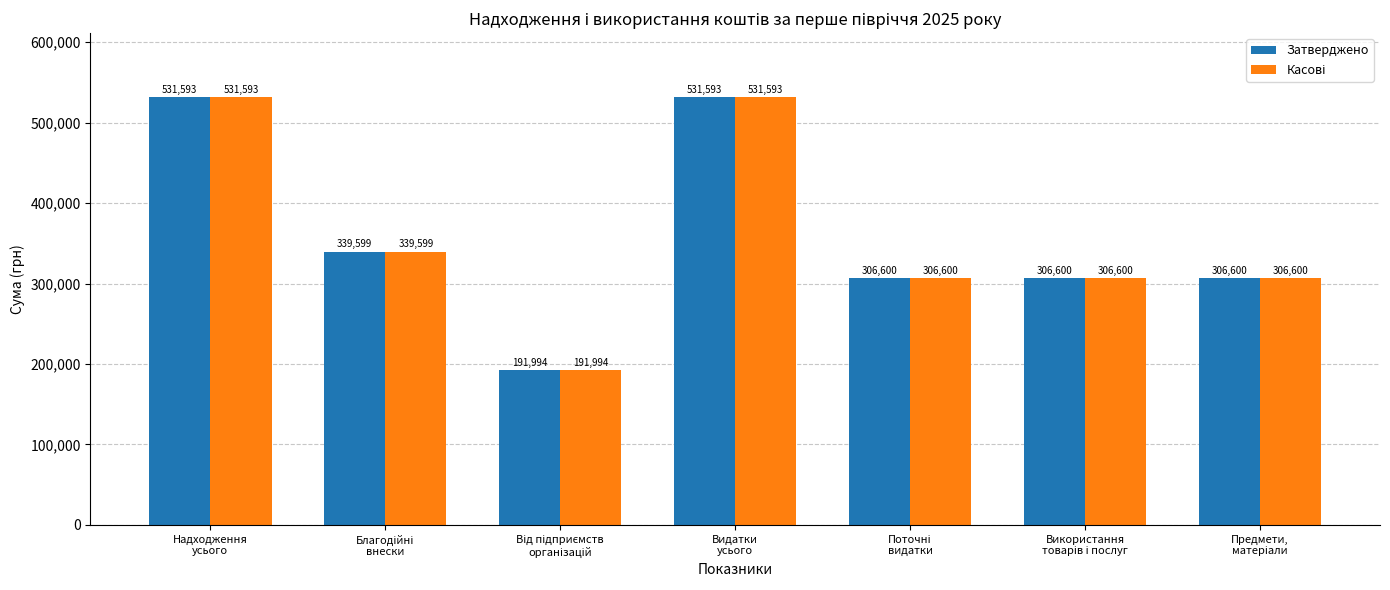

How many data points in Затверджено are less than 306600?

1